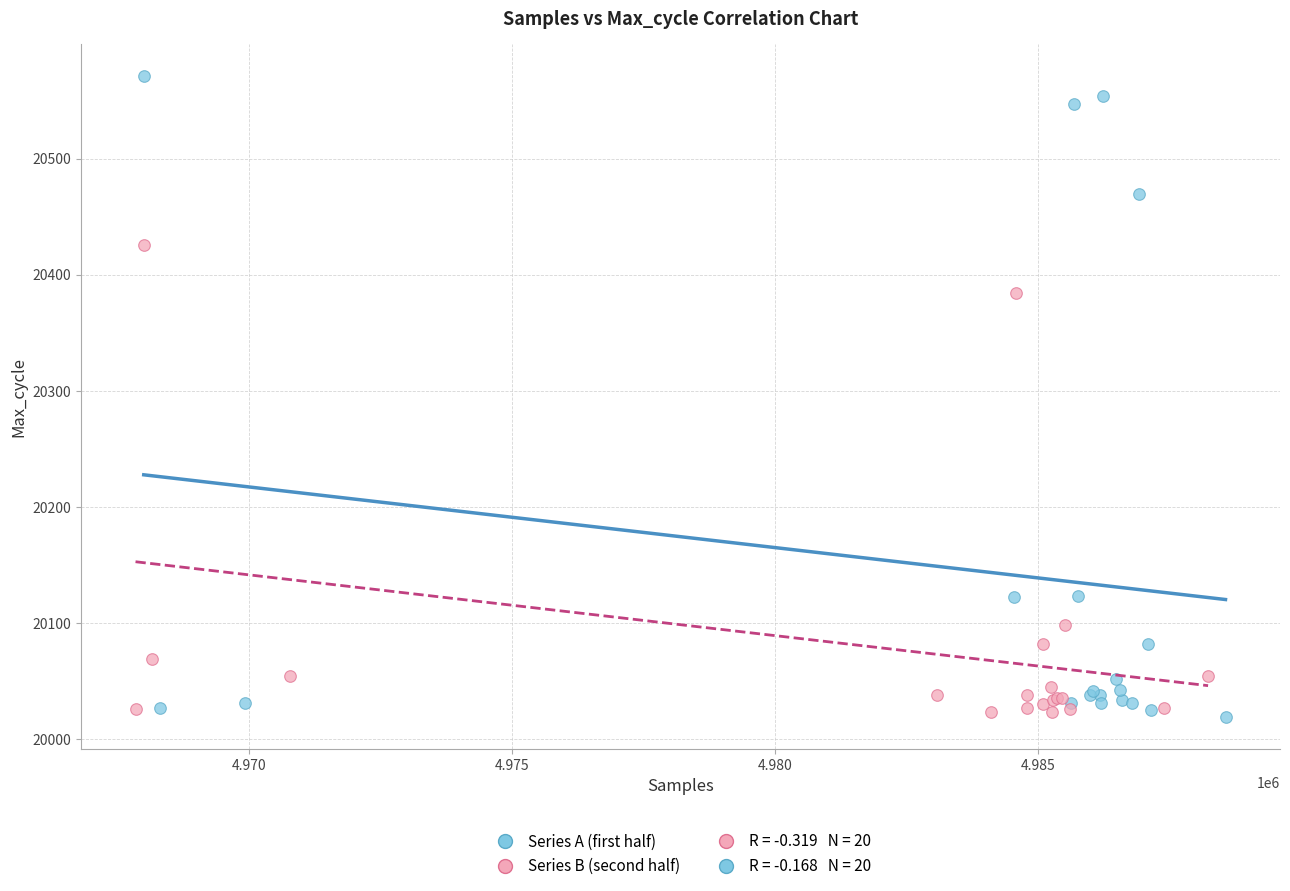

Which series has the widest spread of Y values?

Series A (first half)